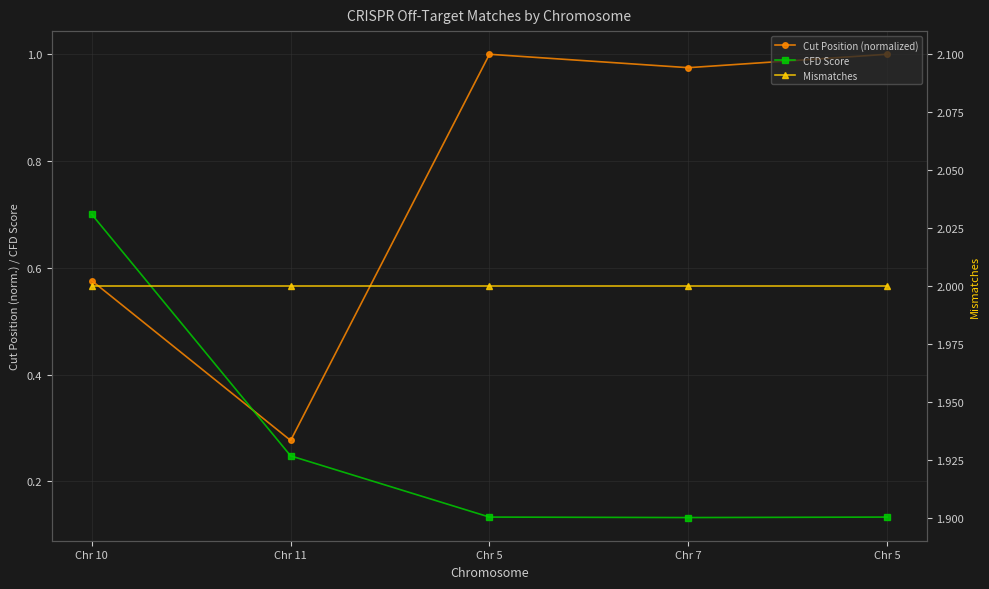

What is the smallest value displayed?

0.1